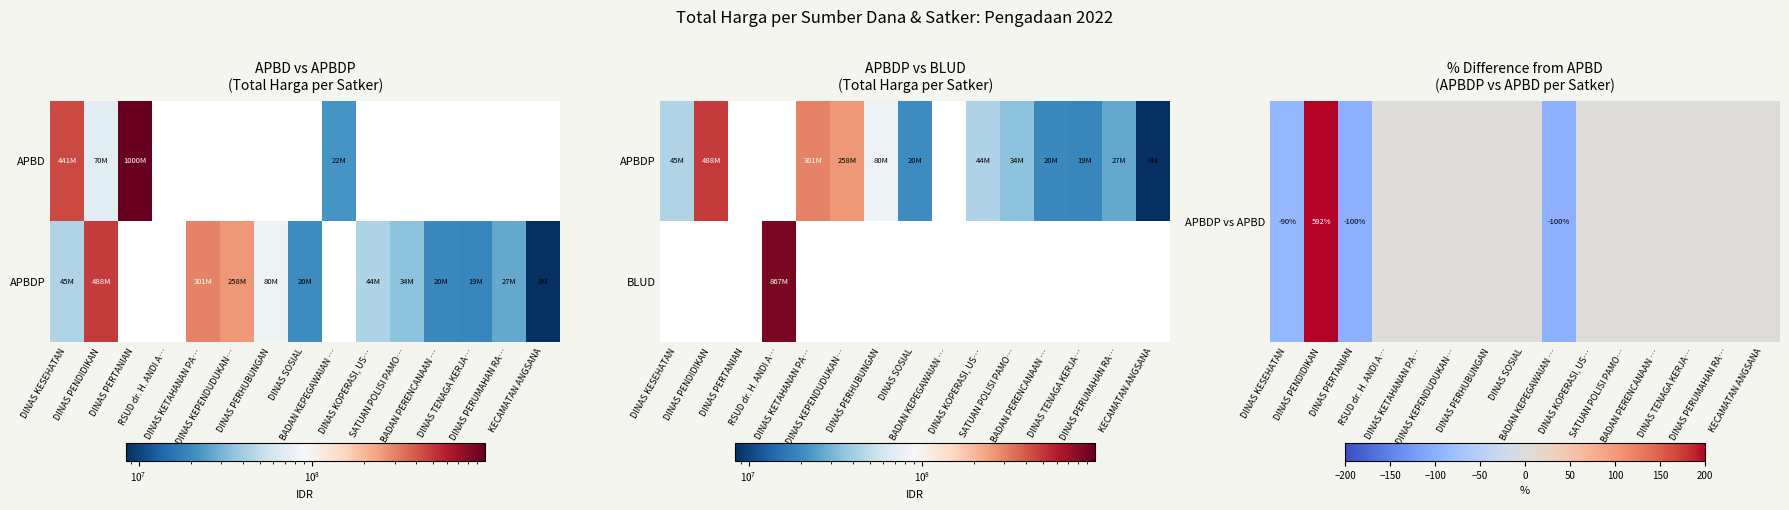

Rank the series by their maximum value, from lowest to highest.

APBDP vs APBD, BLUD